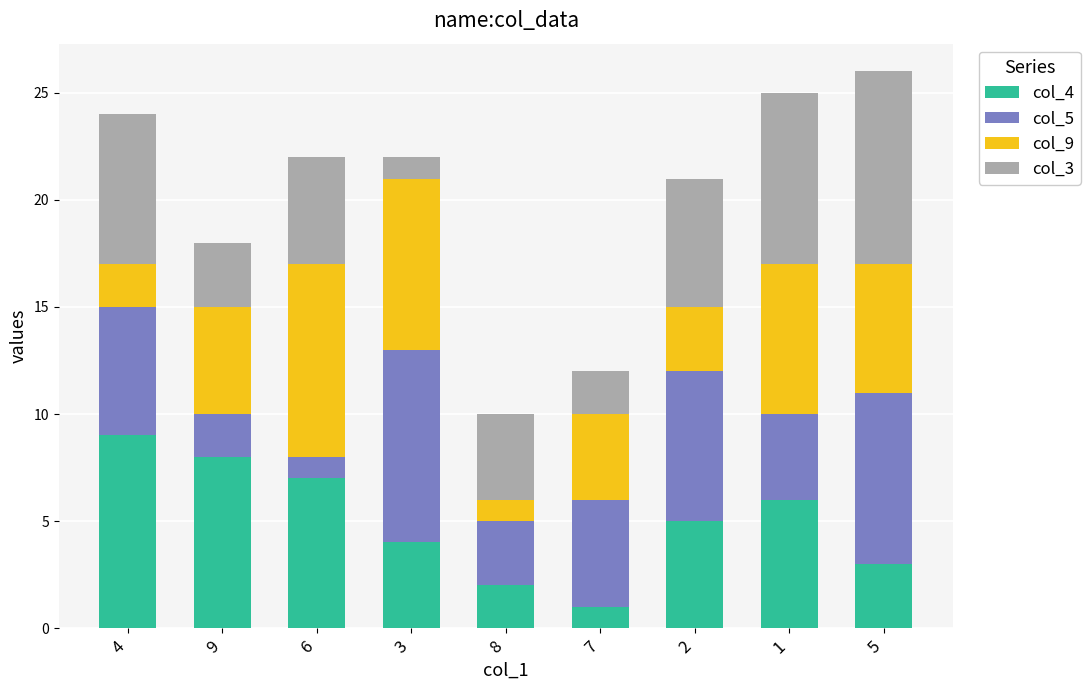

The value of col_4 at 4 is 9. True or false?

True